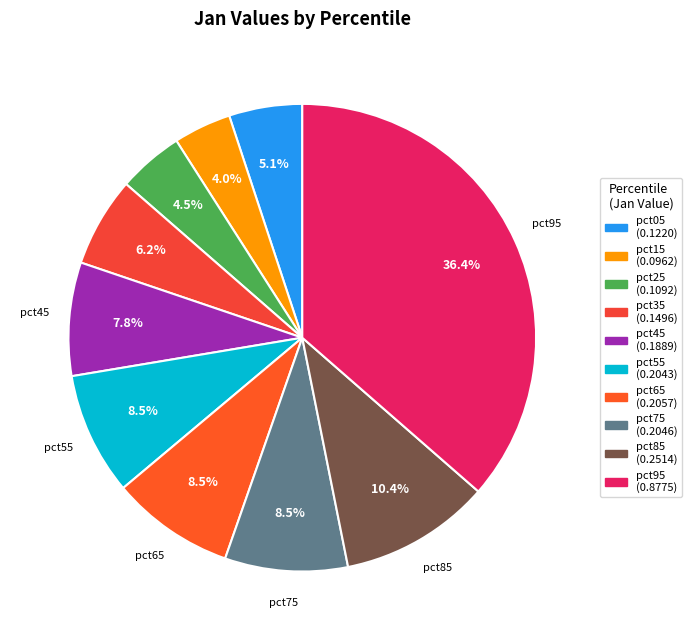

To the nearest percent, what is the average slice percentage?

10%